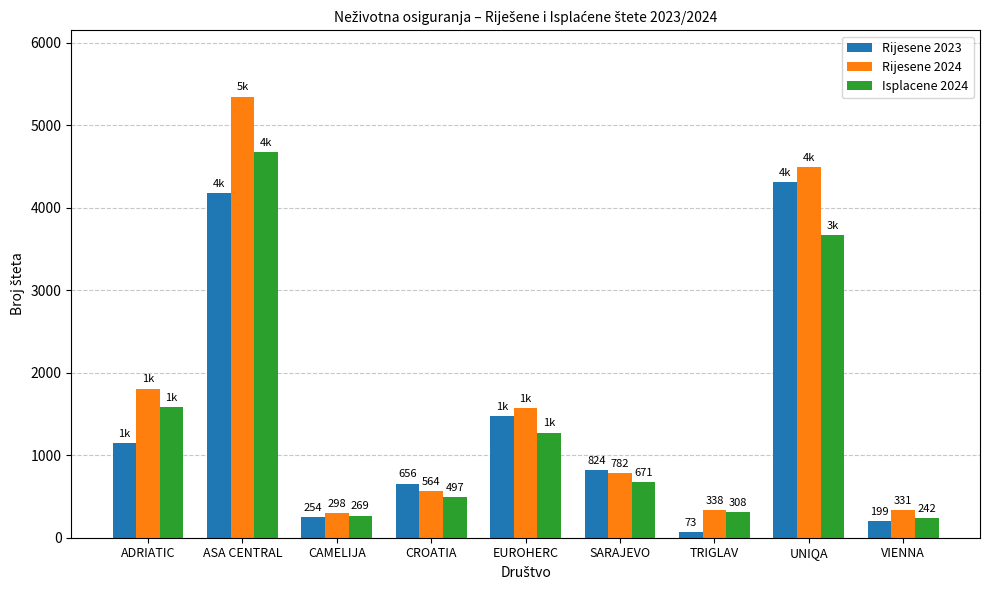

Rank the series by their maximum value, from highest to lowest.

Rijesene 2024, Isplacene 2024, Rijesene 2023